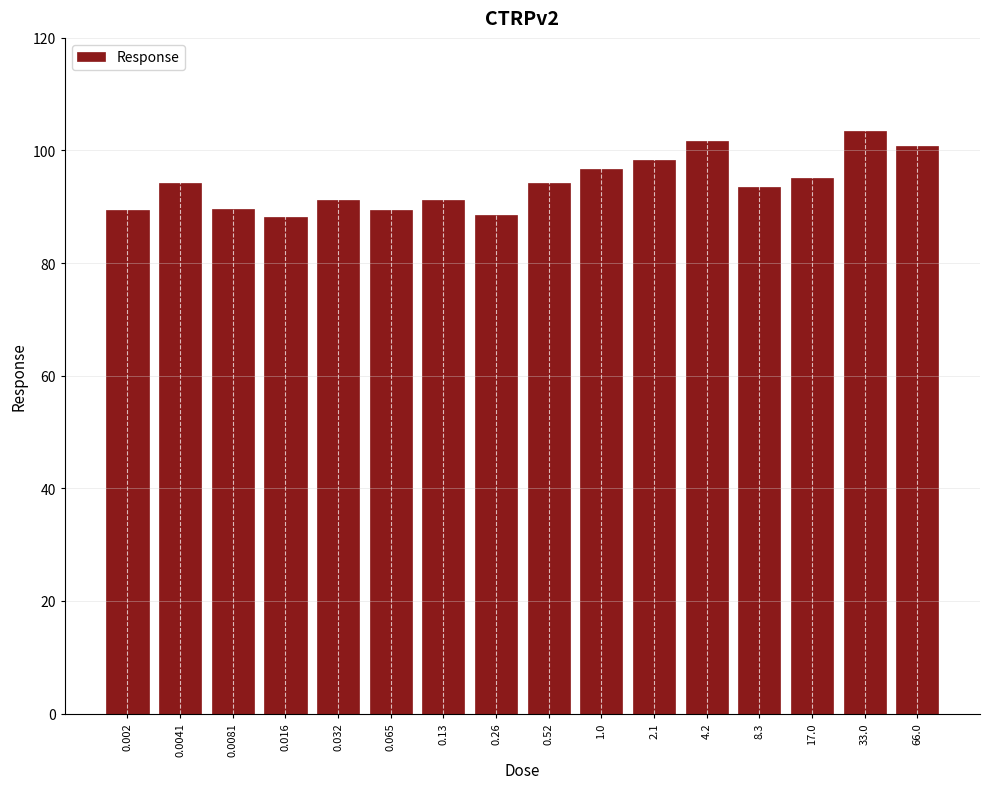

What is the change in value from 0.065 to 66.0?

+11.4